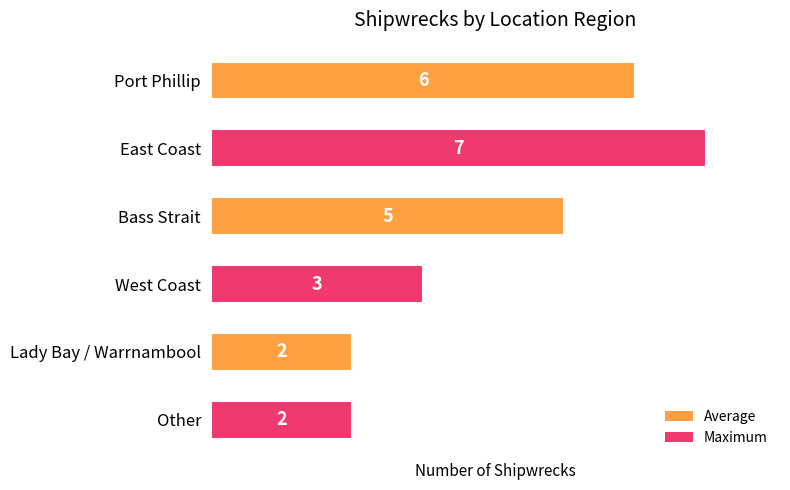

What is the average value?

4